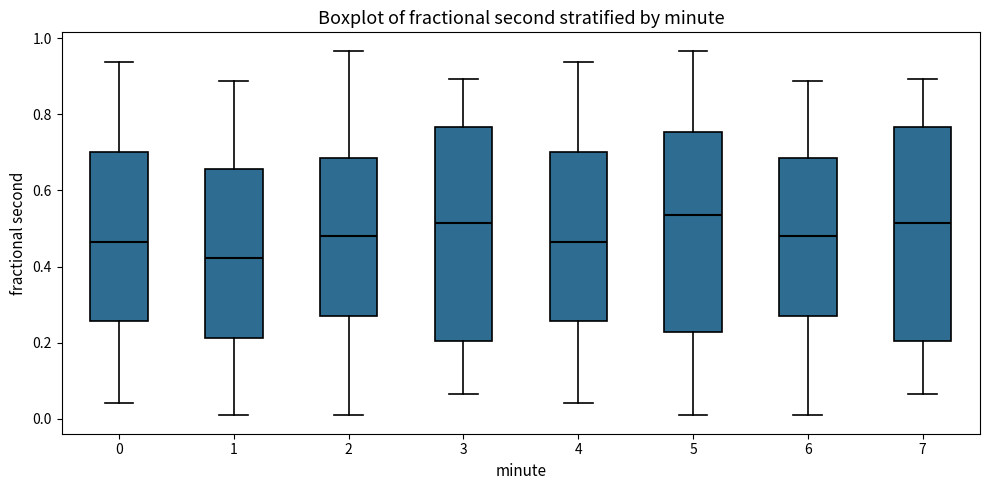

Where does the median line of the box at x = 2 sit on the y-axis? The values are not printed on the chart, so give them approximately, as read against the axis.

0.48